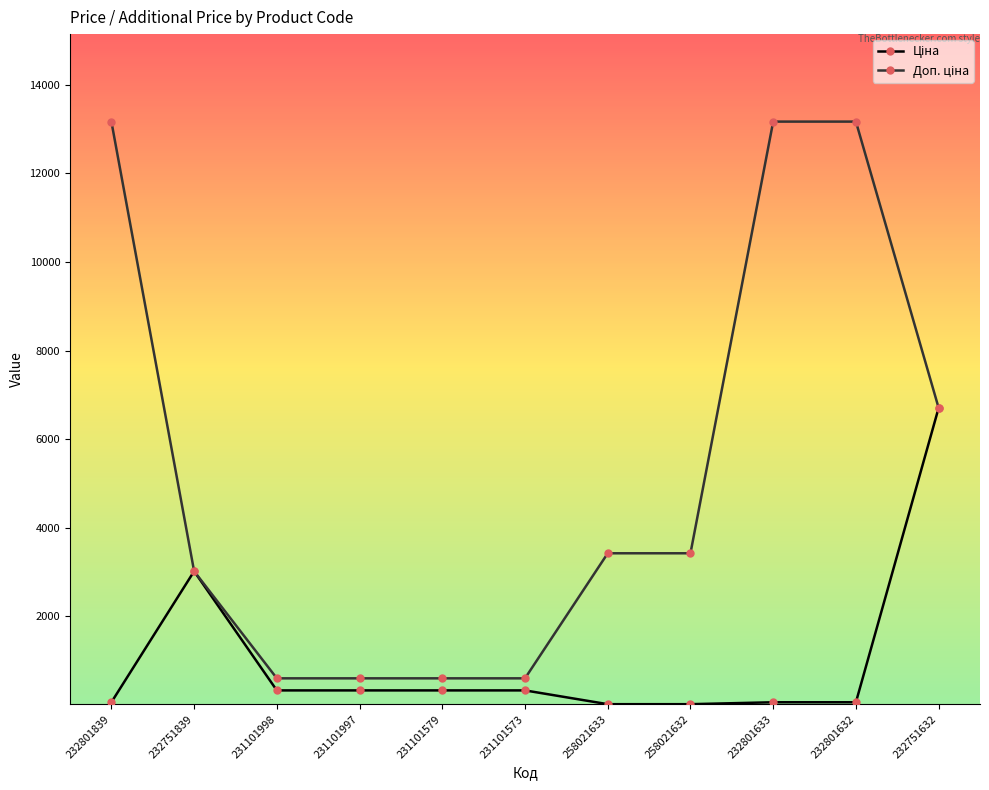

What is the total value across all series at 232751839?

6035.6